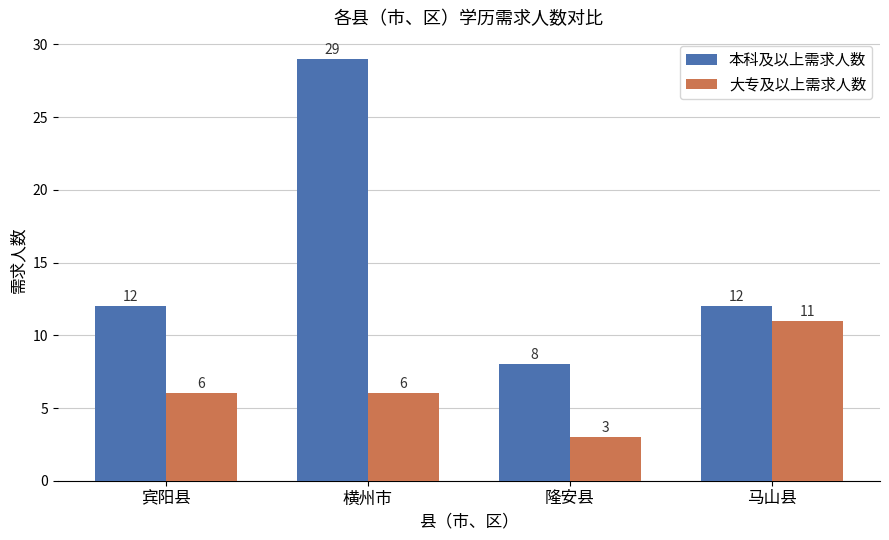

What is the sum of all 大专及以上需求人数 values?

26